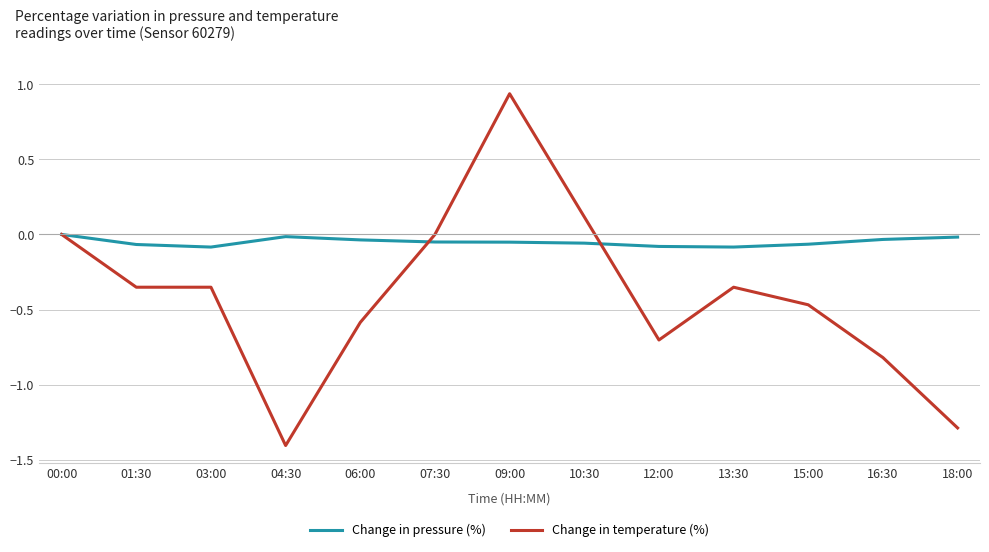

What is the spread (max minus min) of values at 07:30?

0.1